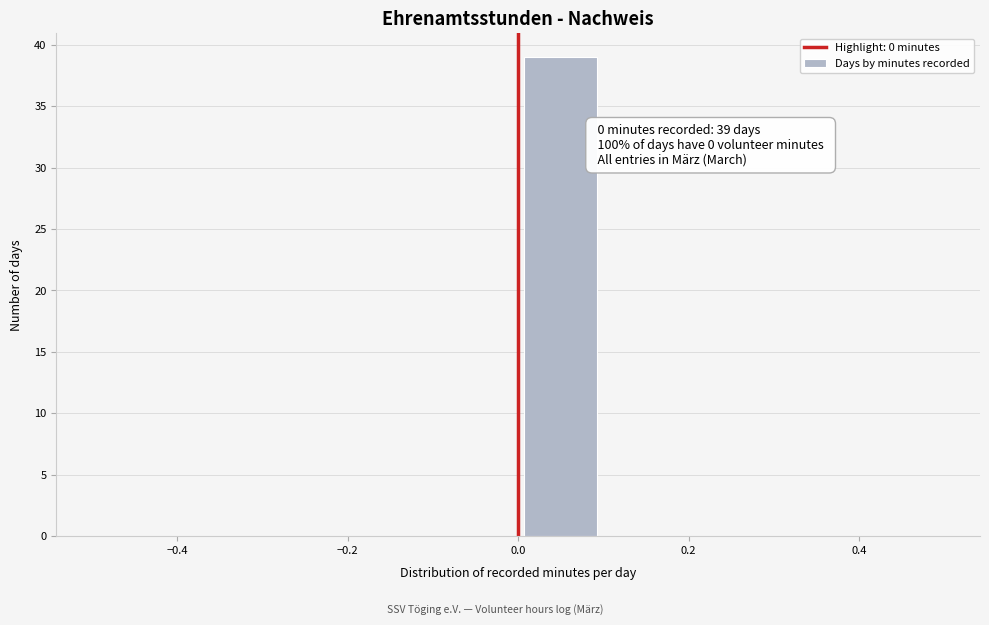

Over which range of the x-axis is the bar tallest?

0.0 to 0.1